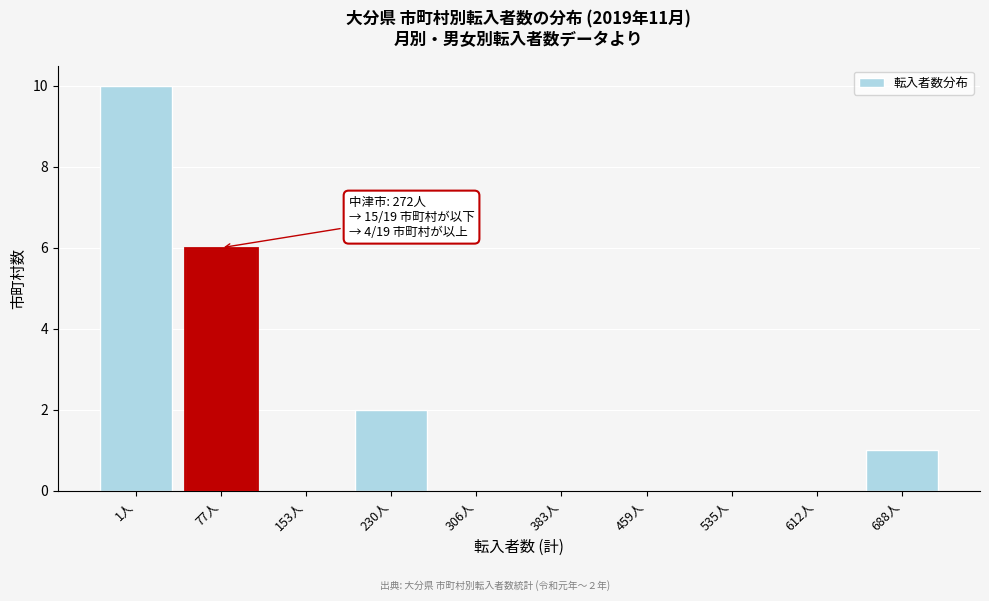

Reading left to right, extract all data points from this chart.

1人=10	77人=6	153人=0	230人=2	306人=0	383人=0	459人=0	535人=0	612人=0	688人=1